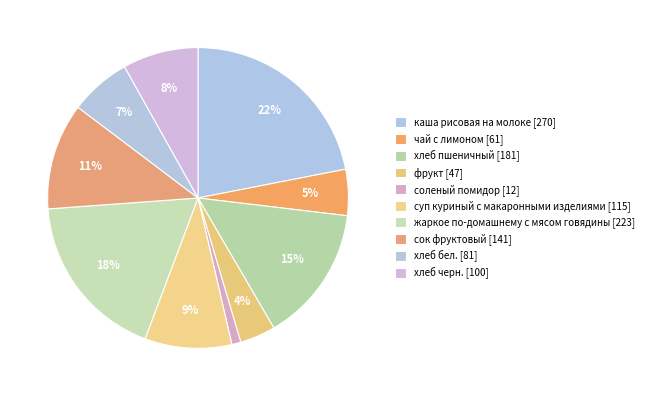

What percentage is the хлеб бел. slice, to the nearest percent?

7%